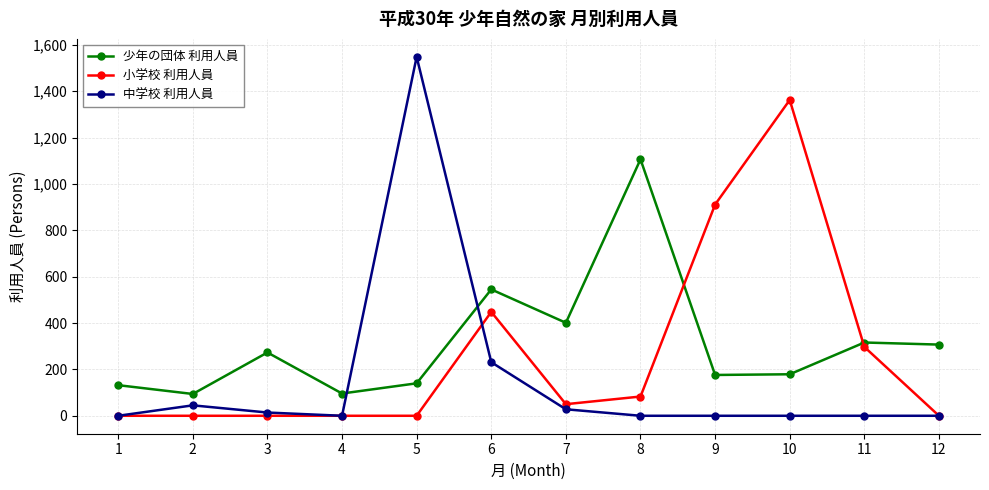

What are all the series names shown in the legend?

少年の団体 利用人員, 小学校 利用人員, 中学校 利用人員